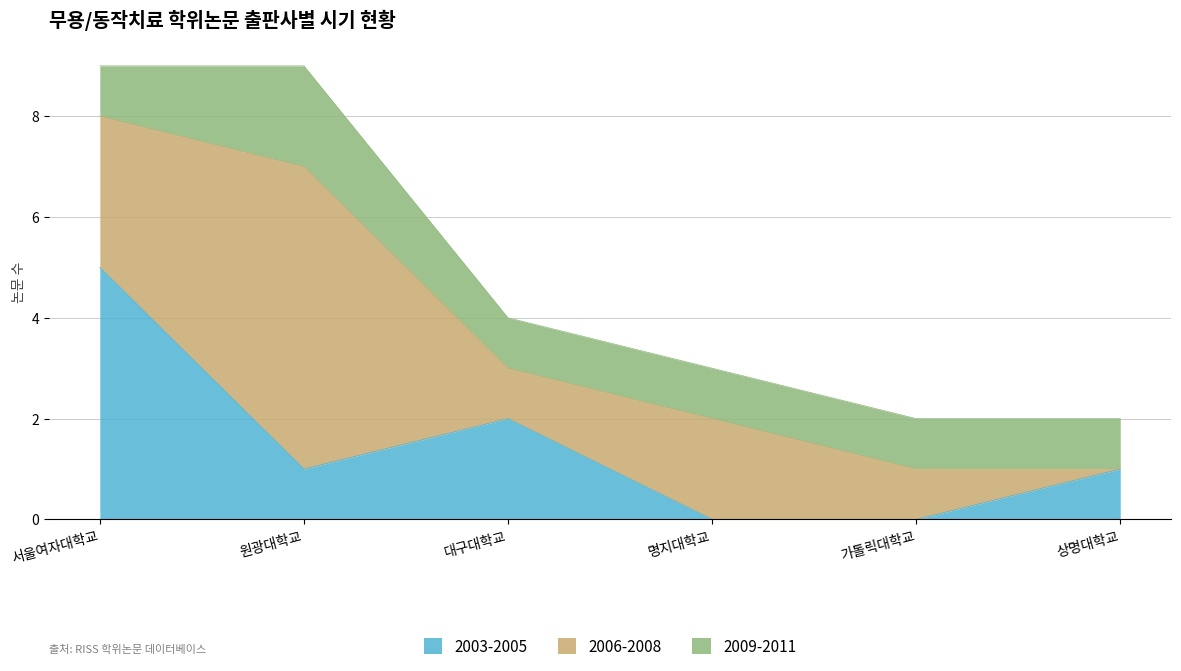

What is the minimum value for 2003-2005?

0